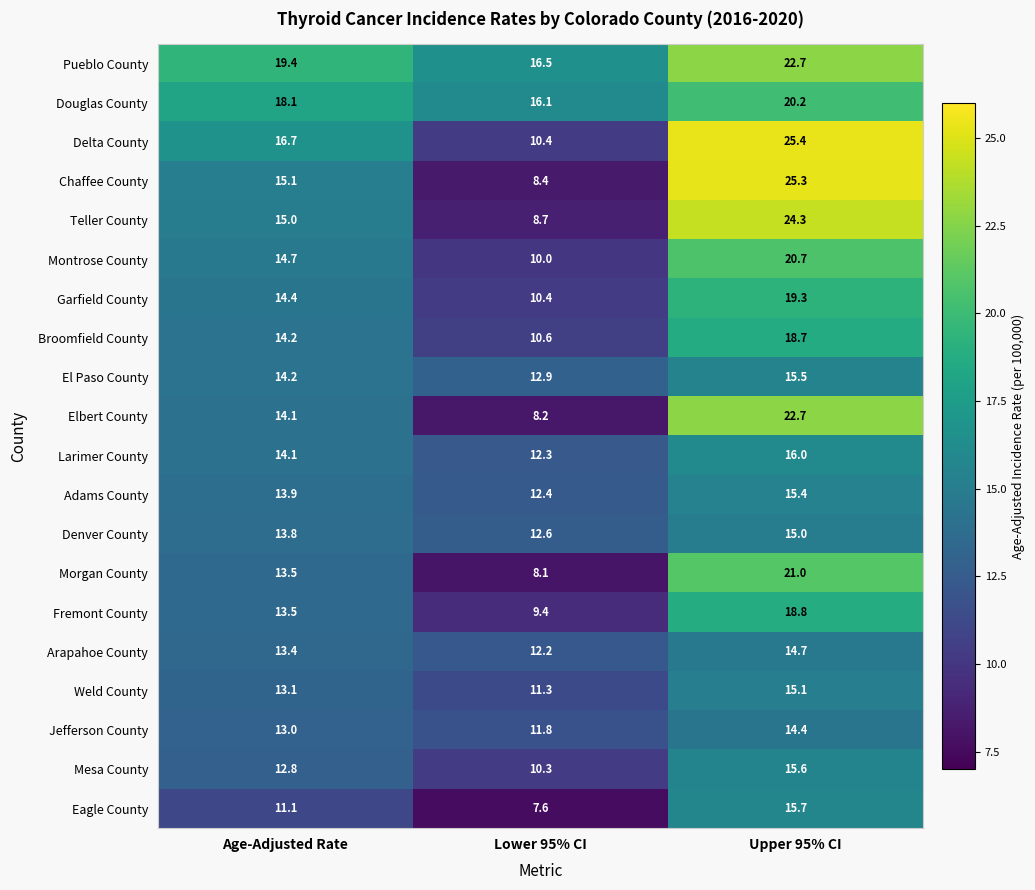

What is the average value of the Denver County series?

13.8